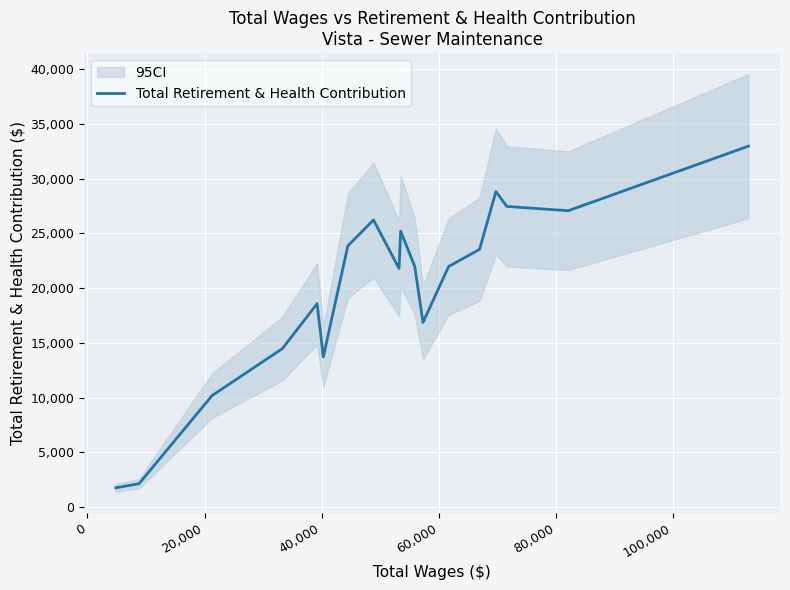

What is the maximum value for Total Retirement & Health Contribution?

32954